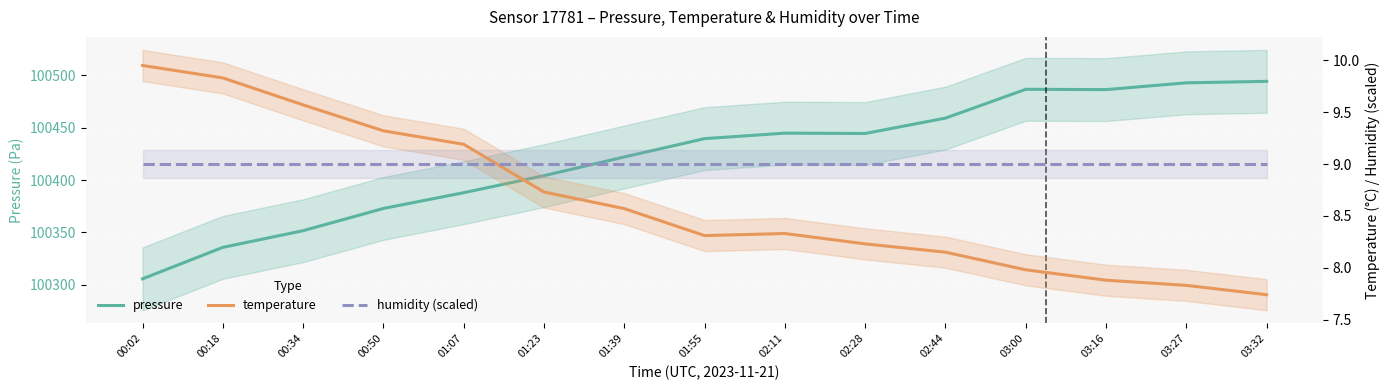

True or false: humidity (scaled) and temperature cross at least once.

True